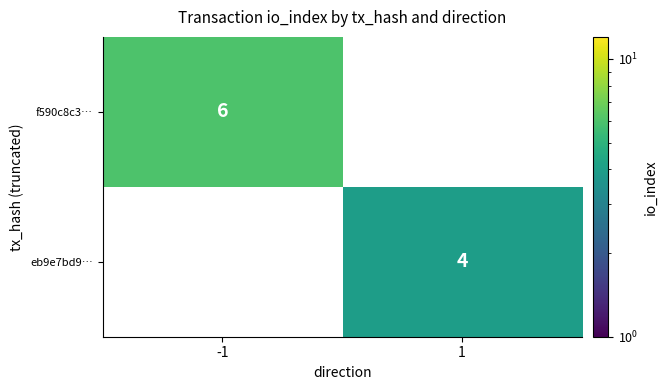

Rank the series by their maximum value, from highest to lowest.

f590c8c3…, eb9e7bd9…